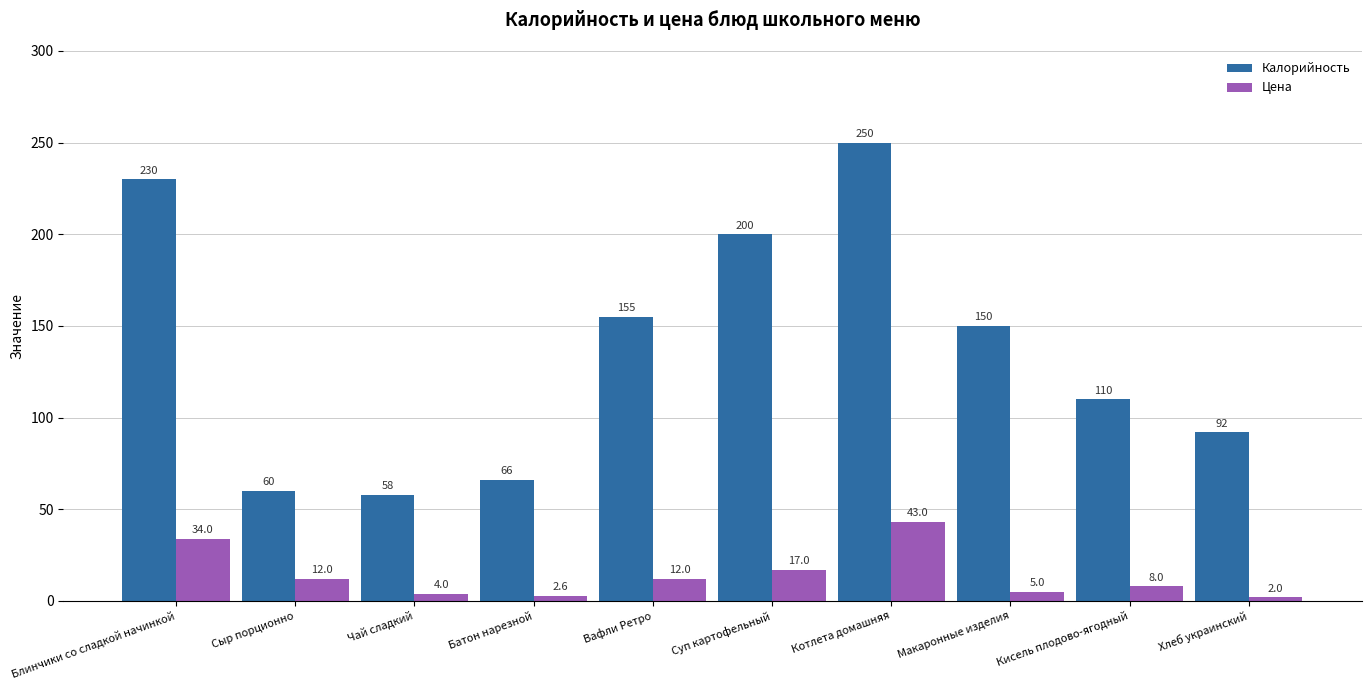

Reading right to left, what are all the values shown in this chart?

Калорийность: 92.0	110.0	150.0	250.0	200.0	155.0	66.0	58.0	60.0	230.0
Цена: 2.0	8.0	5.0	43.0	17.0	12.0	2.6	4.0	12.0	34.0